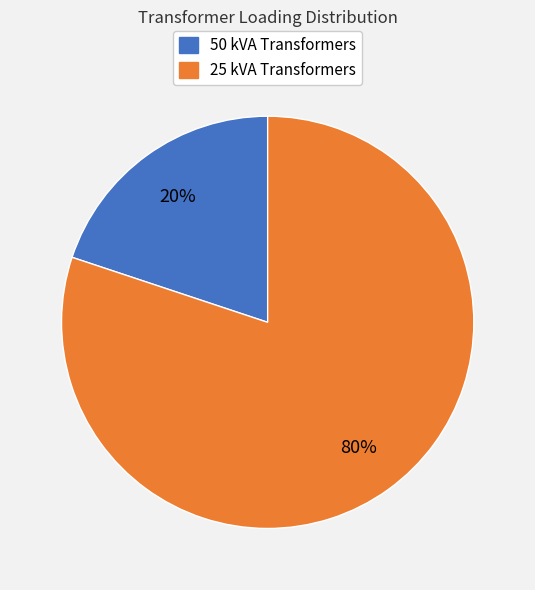

Rank the categories by value from lowest to highest.

50 kVA Transformers, 25 kVA Transformers